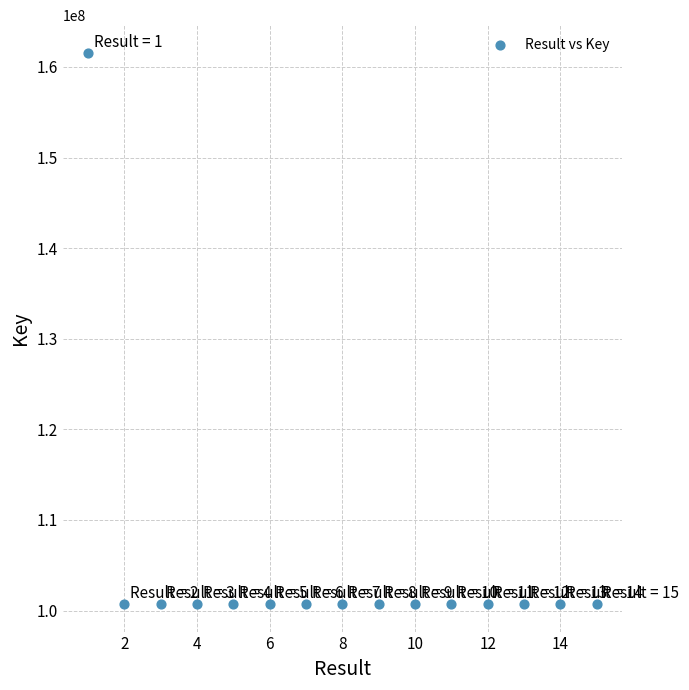

What is the range of X values (max minus min)?

14